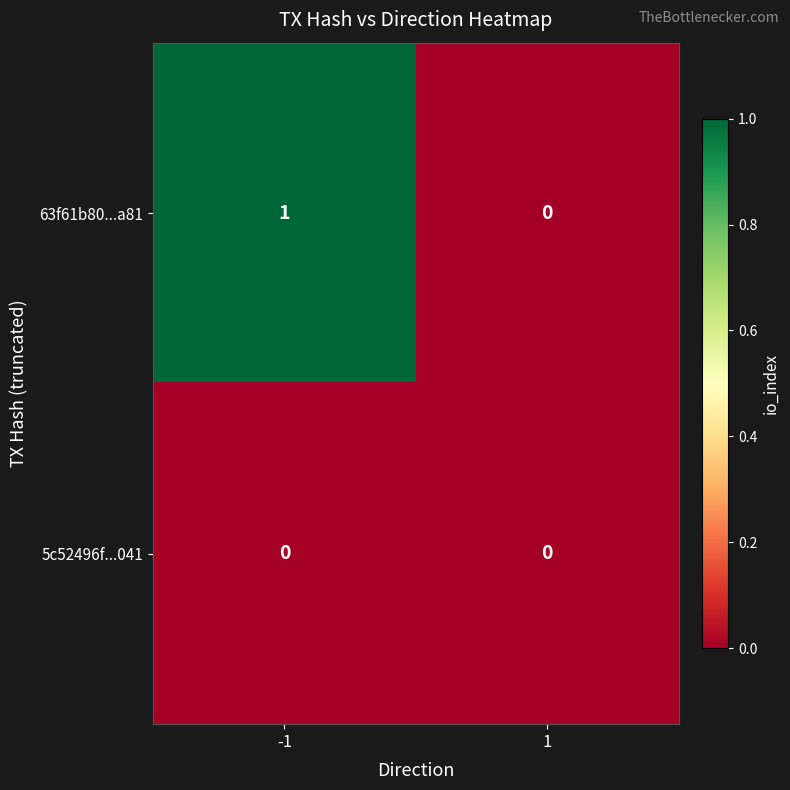

Which series has the widest spread of values?

63f61b80...a81